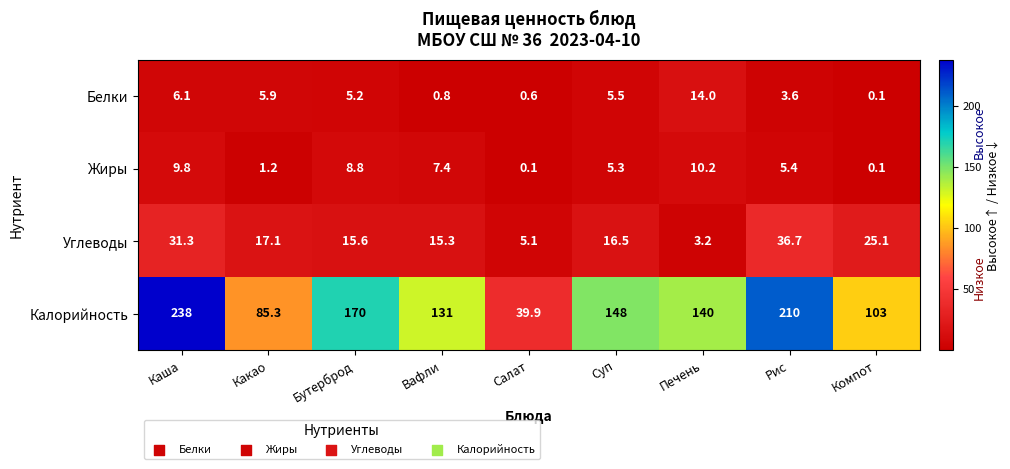

At how many categories does at least one series exceed 212?

1